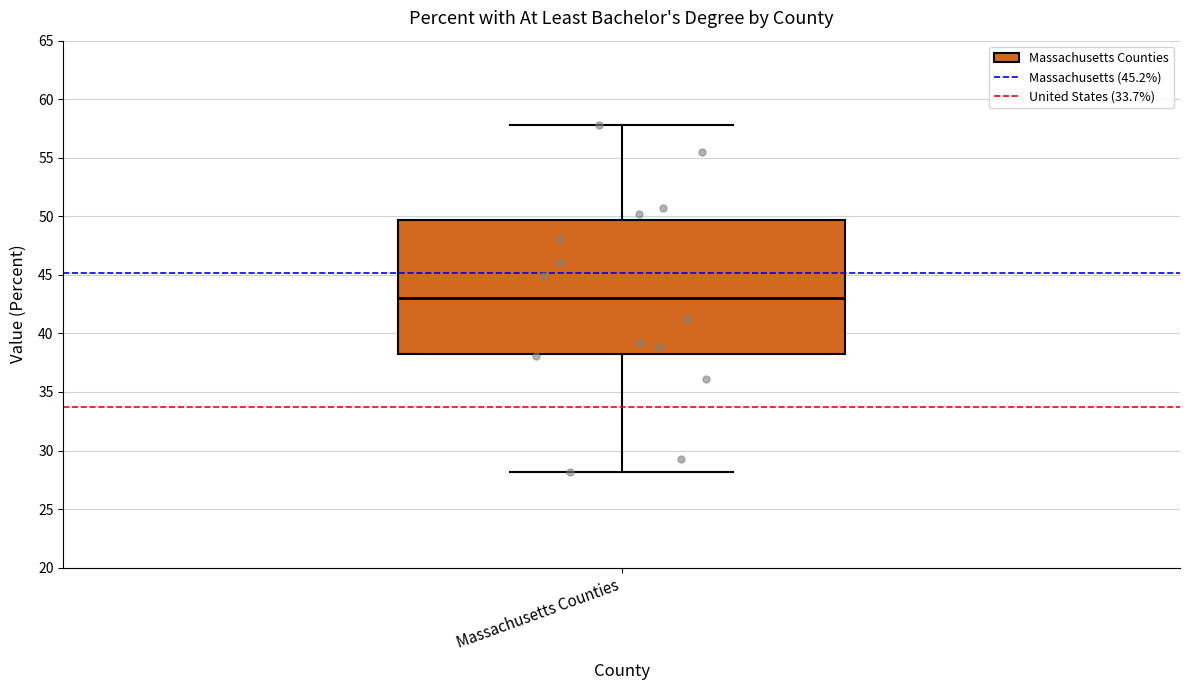

Where does the median line of the box for Massachusetts Counties sit on the y-axis? The values are not printed on the chart, so give them approximately, as read against the axis.

43.0